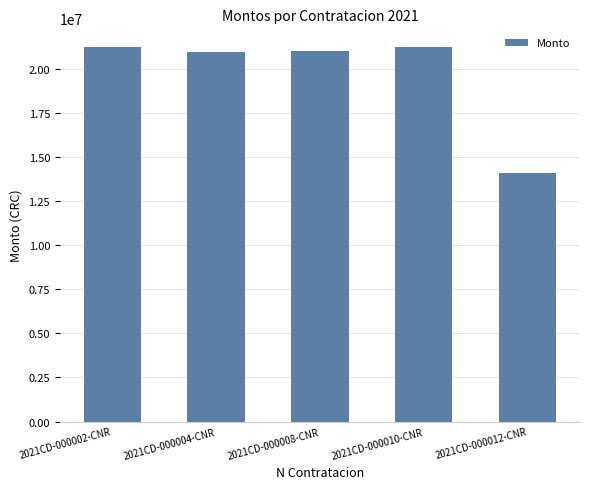

What is the greatest value displayed?

21244340